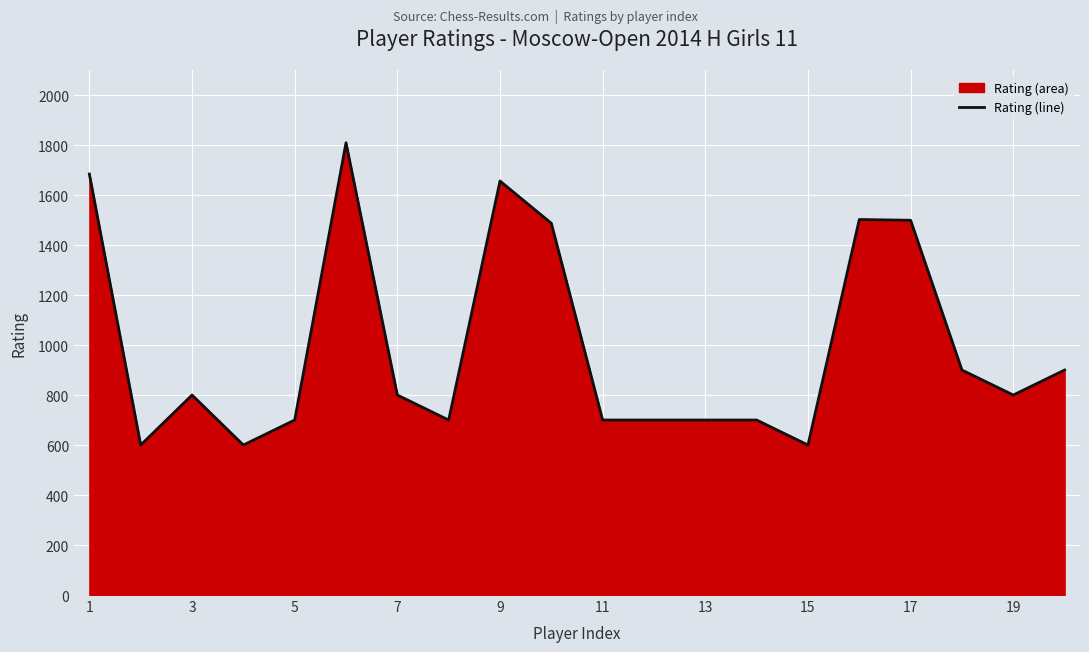

What is the smallest value displayed?

600